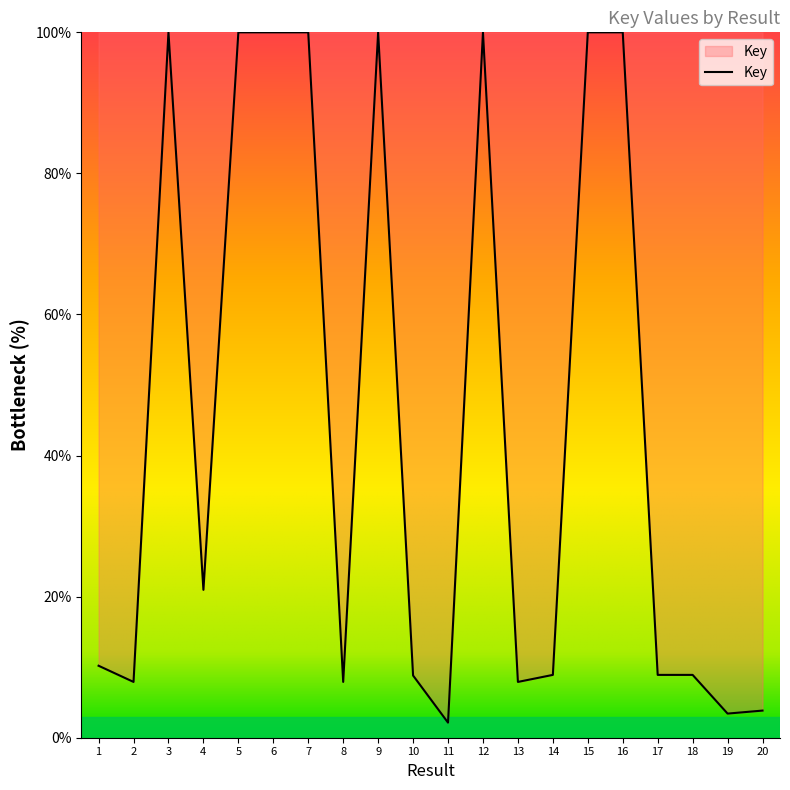

True or false: the data shows 100.0 at 3.

True